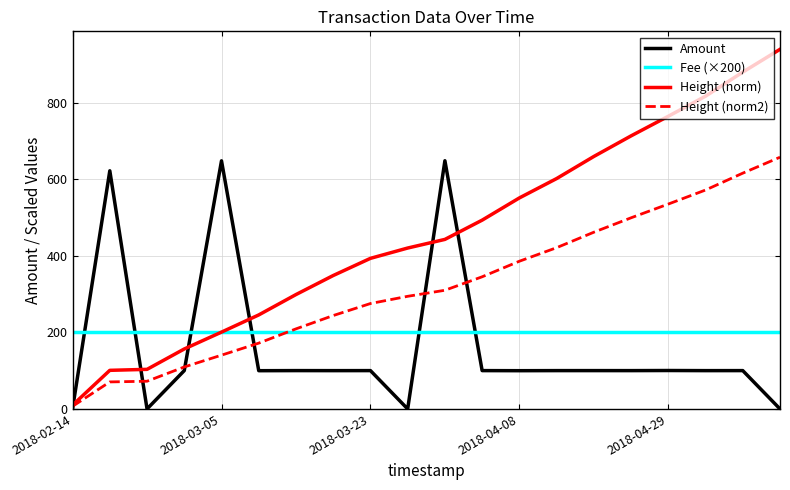

How many lines are shown in the chart?

4